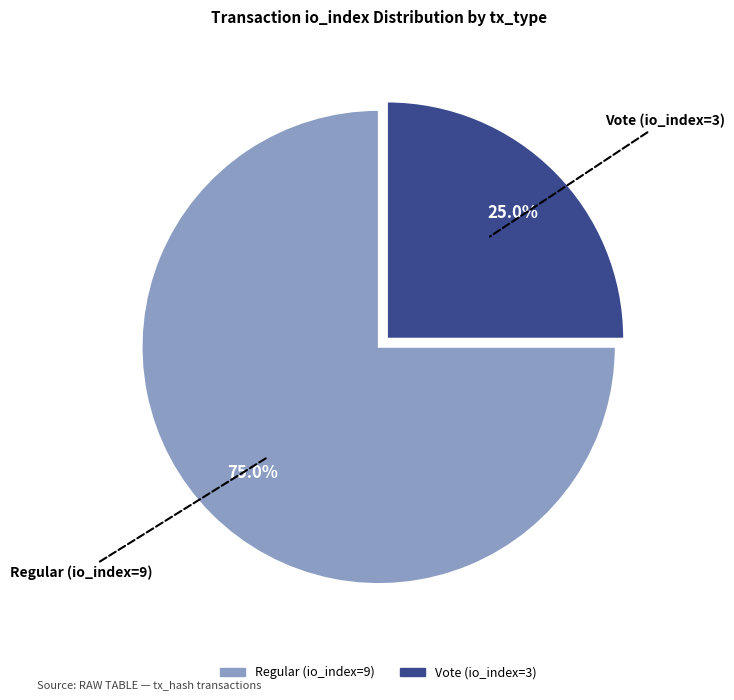

Which slice represents more than half of the pie?

Regular (io_index=9)